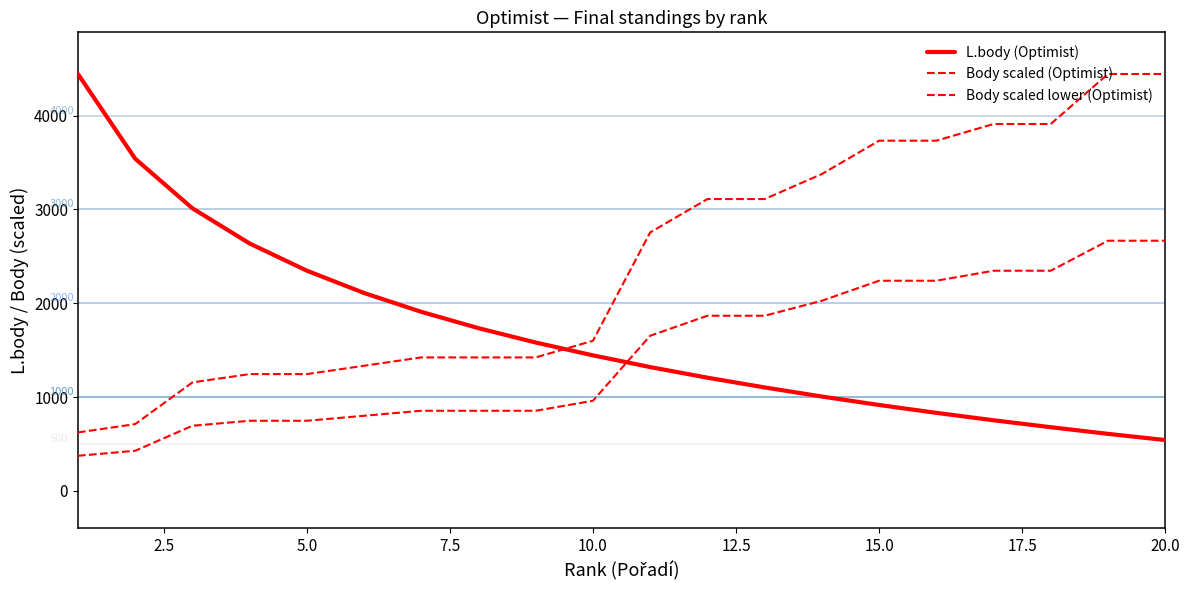

What is the maximum value shown in the chart?

4444.0